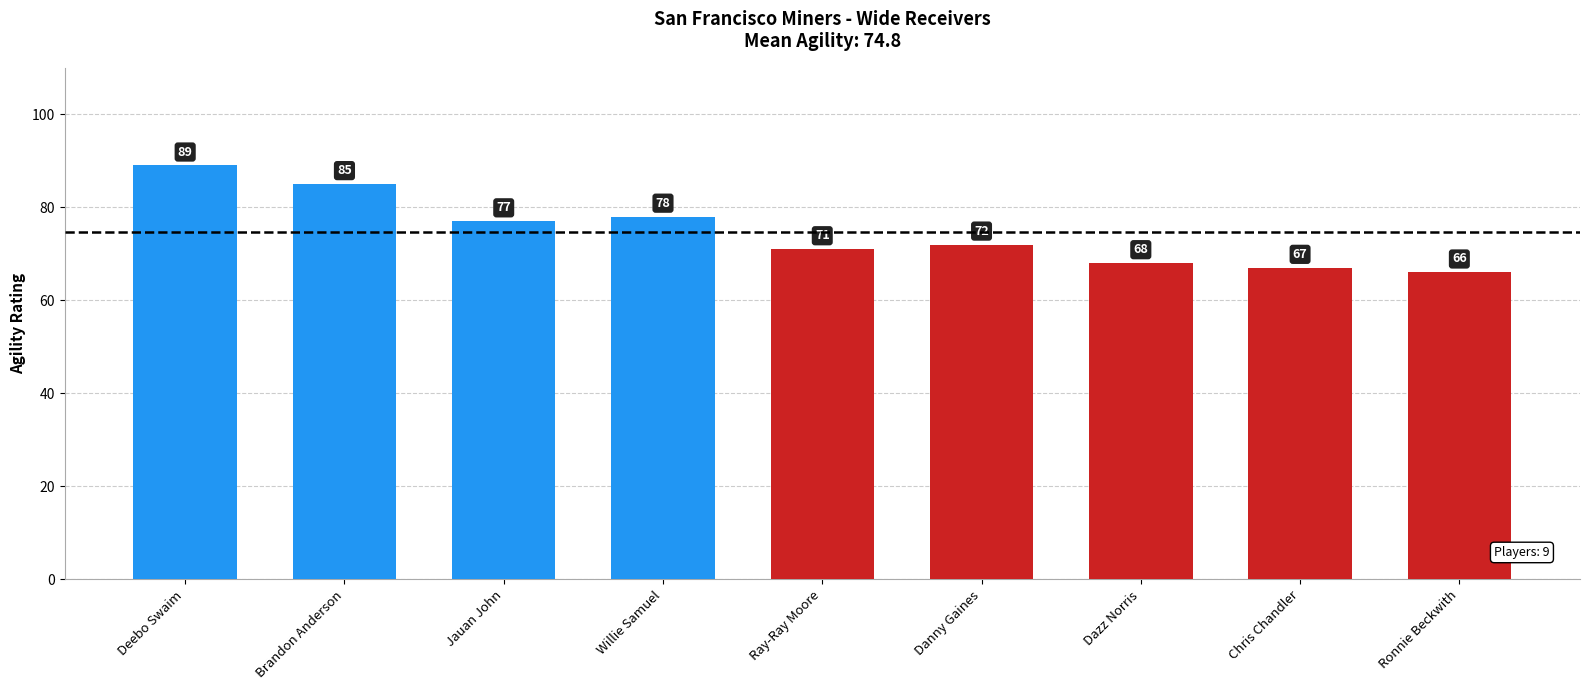

What is the sum of all values?

673